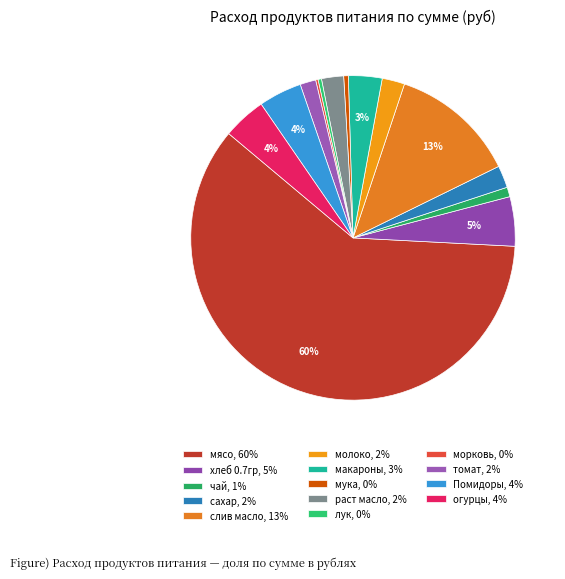

Count the number of slices in the pie.

14